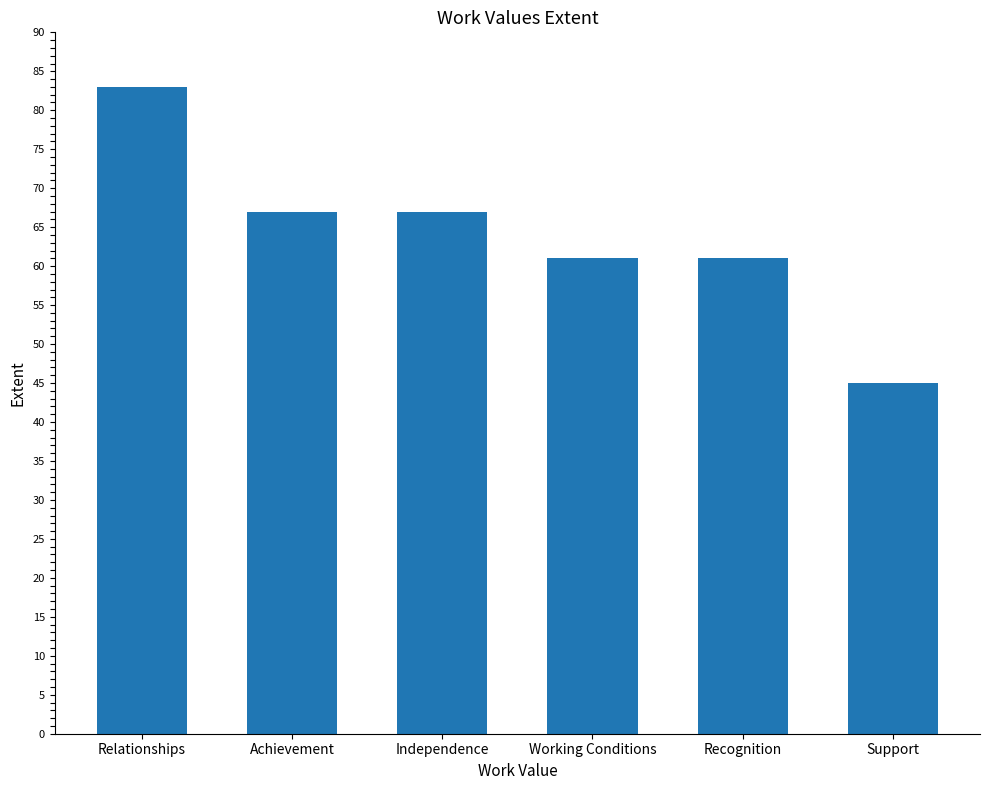

What is the label of the 3rd bar from the right?

Working Conditions